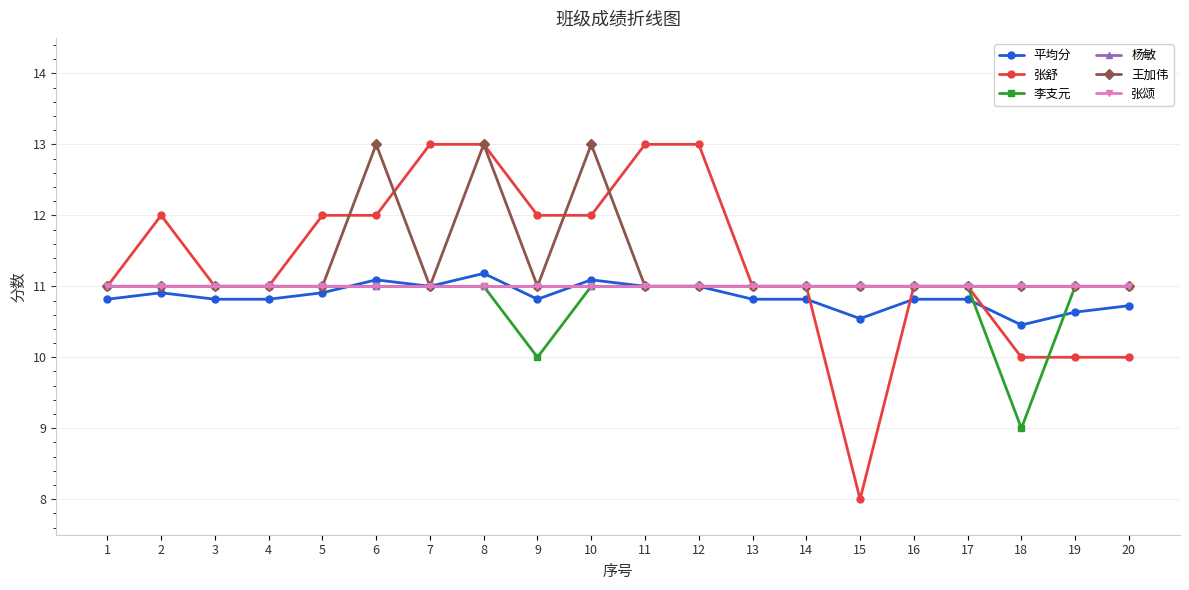

At which label is 平均分 closest to 10?

18